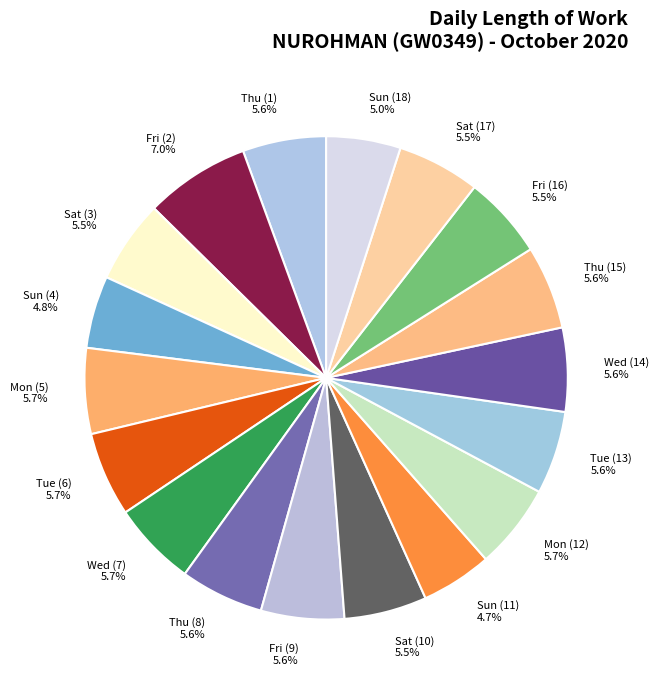

How much of the chart is everything except Mon (12)?

94.3%